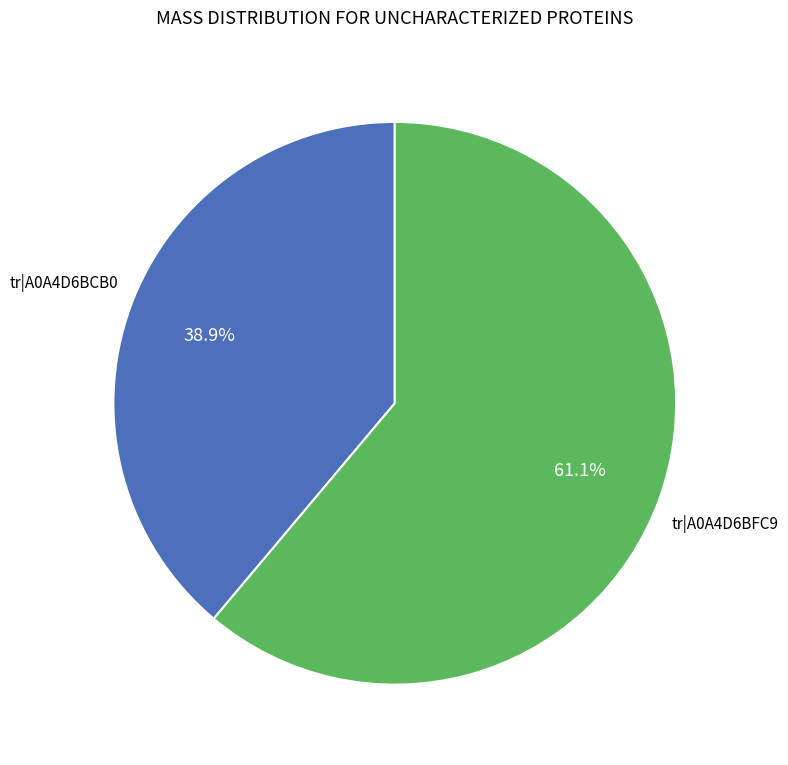

How many segments does this pie chart have?

2